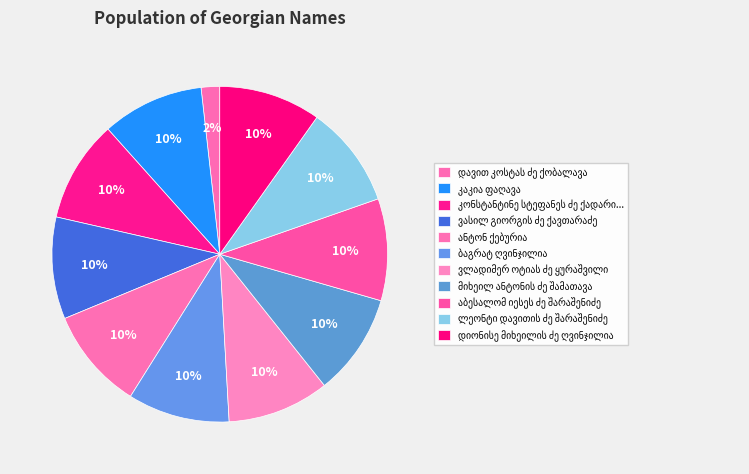

How many slices are in this pie chart?

11